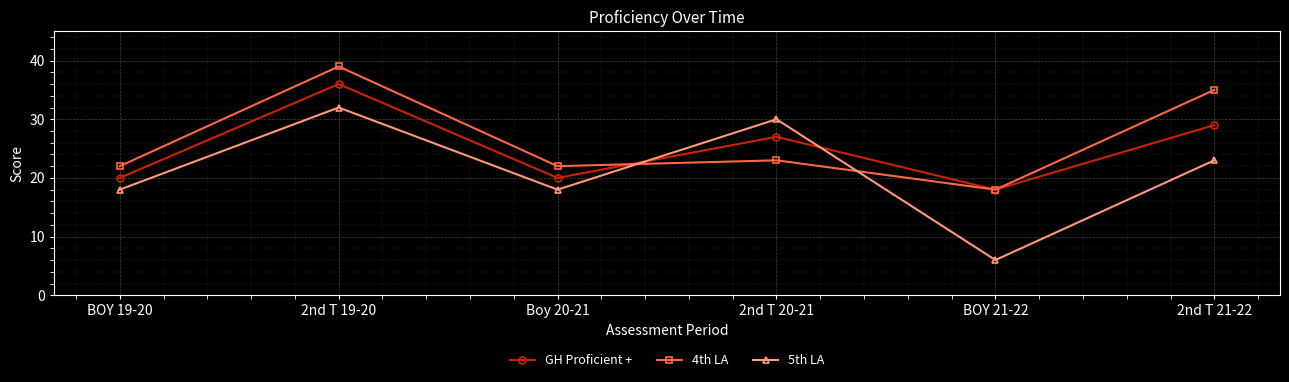

Rank the series by their maximum value, from highest to lowest.

4th LA, GH Proficient +, 5th LA